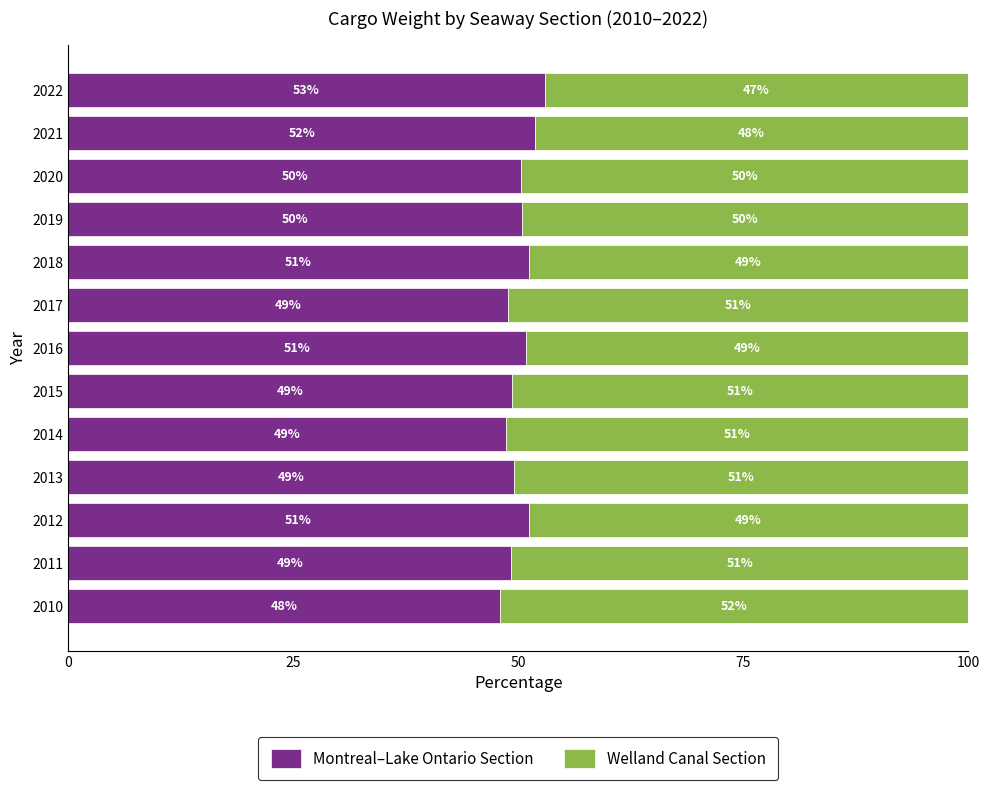

Which category has the lowest value in the Montreal–Lake Ontario Section series?

2010